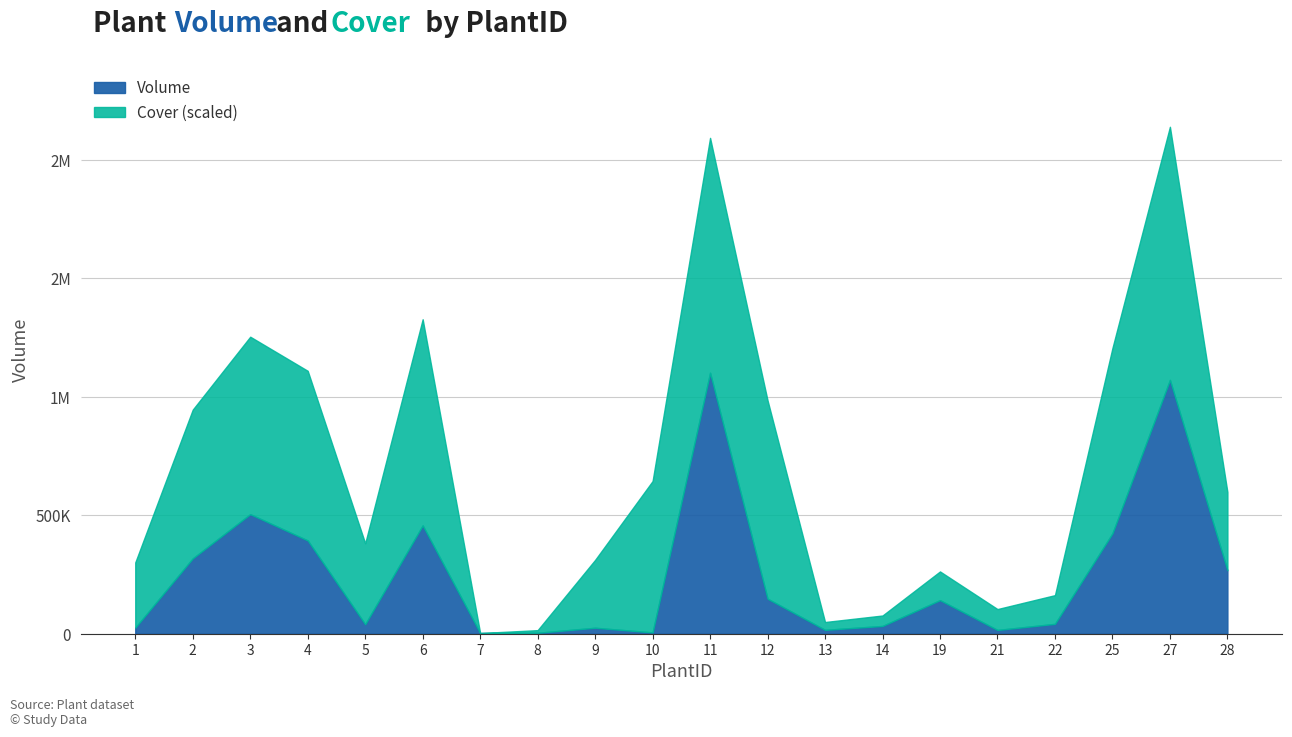

The Volume series shows 32832 at 14. True or false?

True